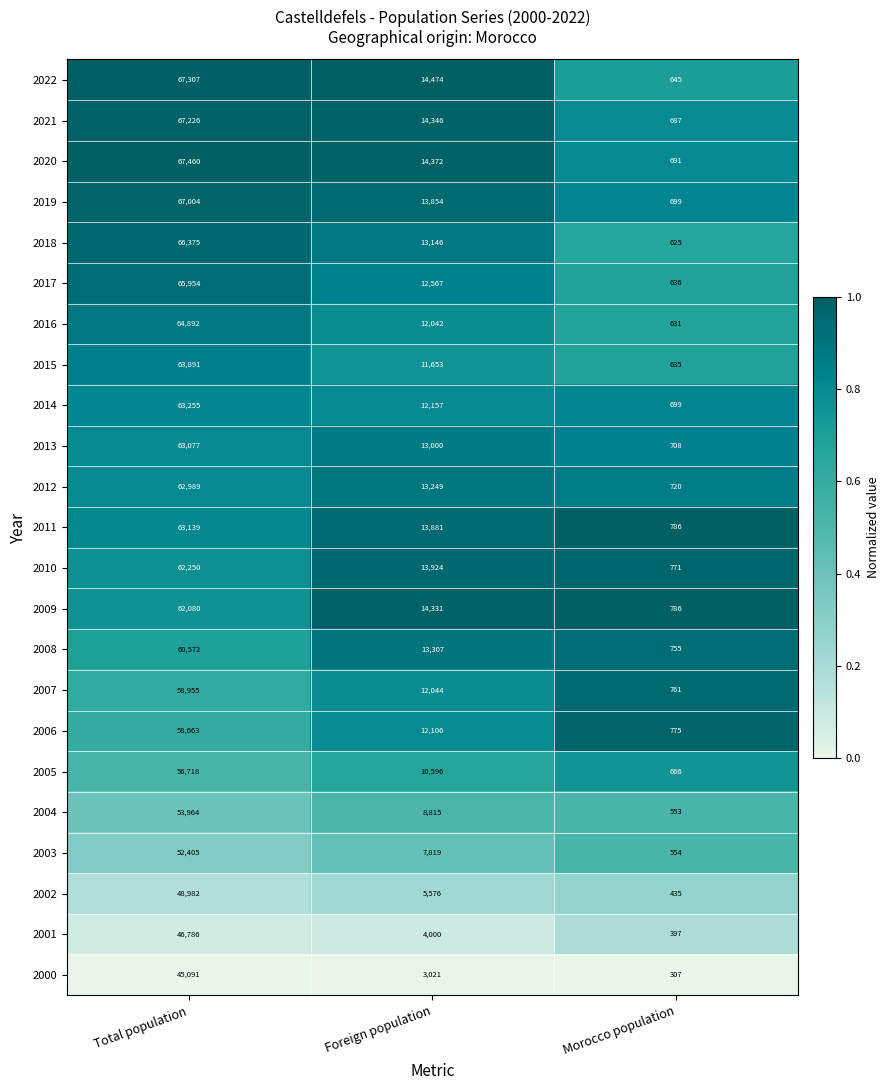

Rank the series by their maximum value, from highest to lowest.

2020, 2022, 2021, 2019, 2018, 2017, 2016, 2015, 2014, 2011, 2013, 2012, 2010, 2009, 2008, 2007, 2006, 2005, 2004, 2003, 2002, 2001, 2000